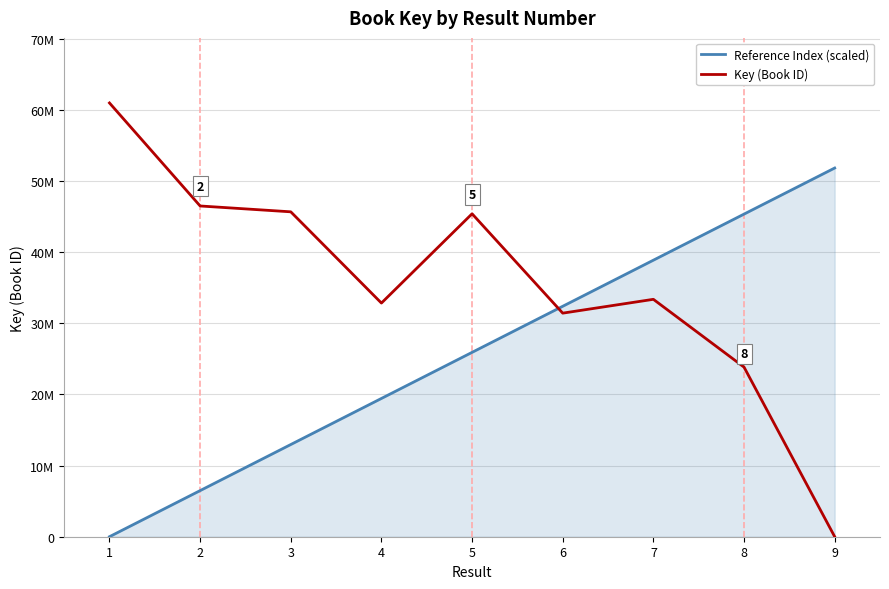

How many times do Reference Index (scaled) and Key (Book ID) cross each other?

1